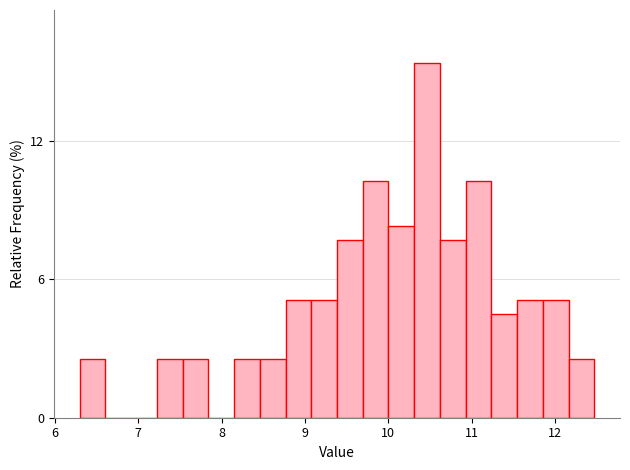

Around what value on the x-axis is the tallest bar? Give the approximate position of its centre, as read against the axis.

10.5